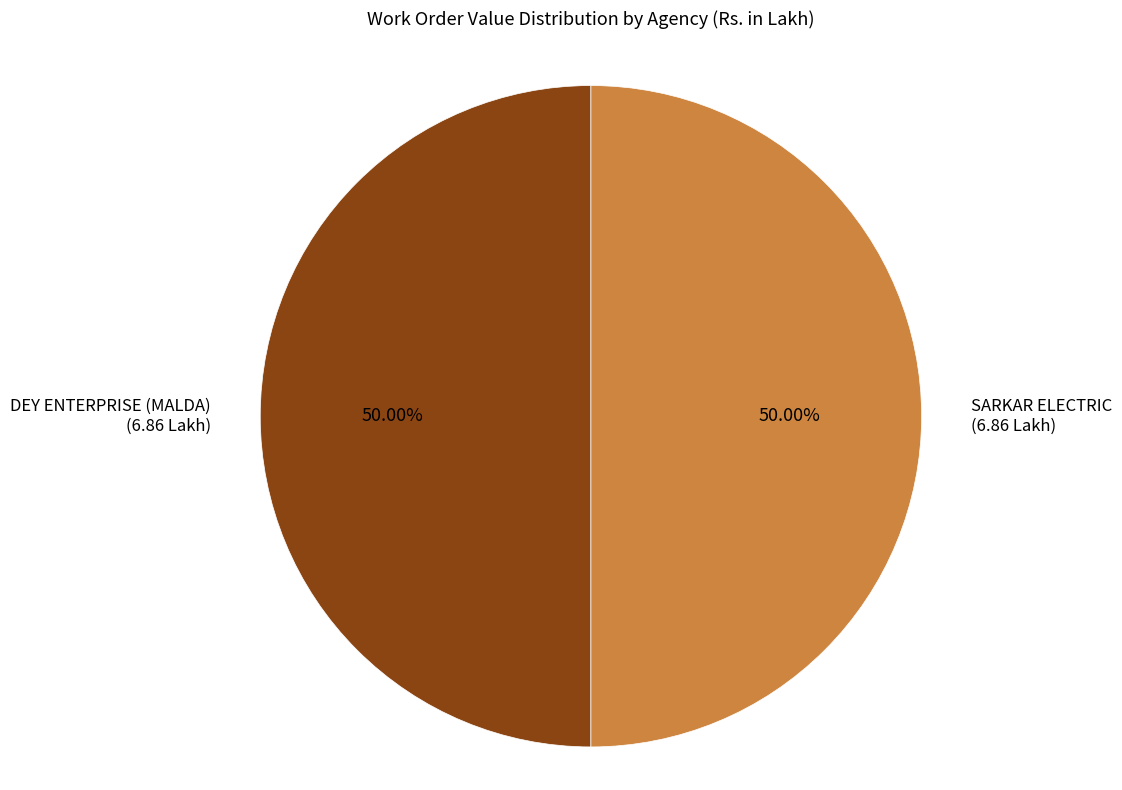

Count the number of slices in the pie.

2